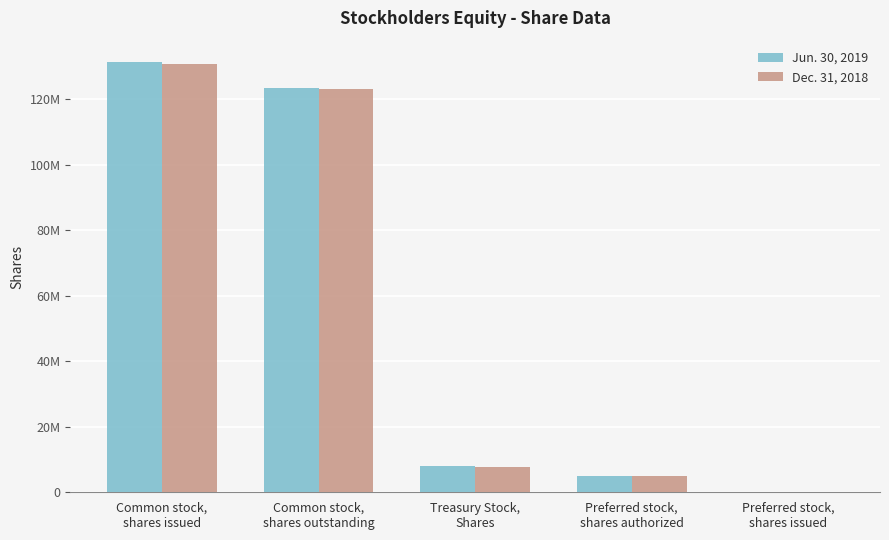

True or false: Jun. 30, 2019 has a value of 209388340 at Common stock,
shares outstanding.

False